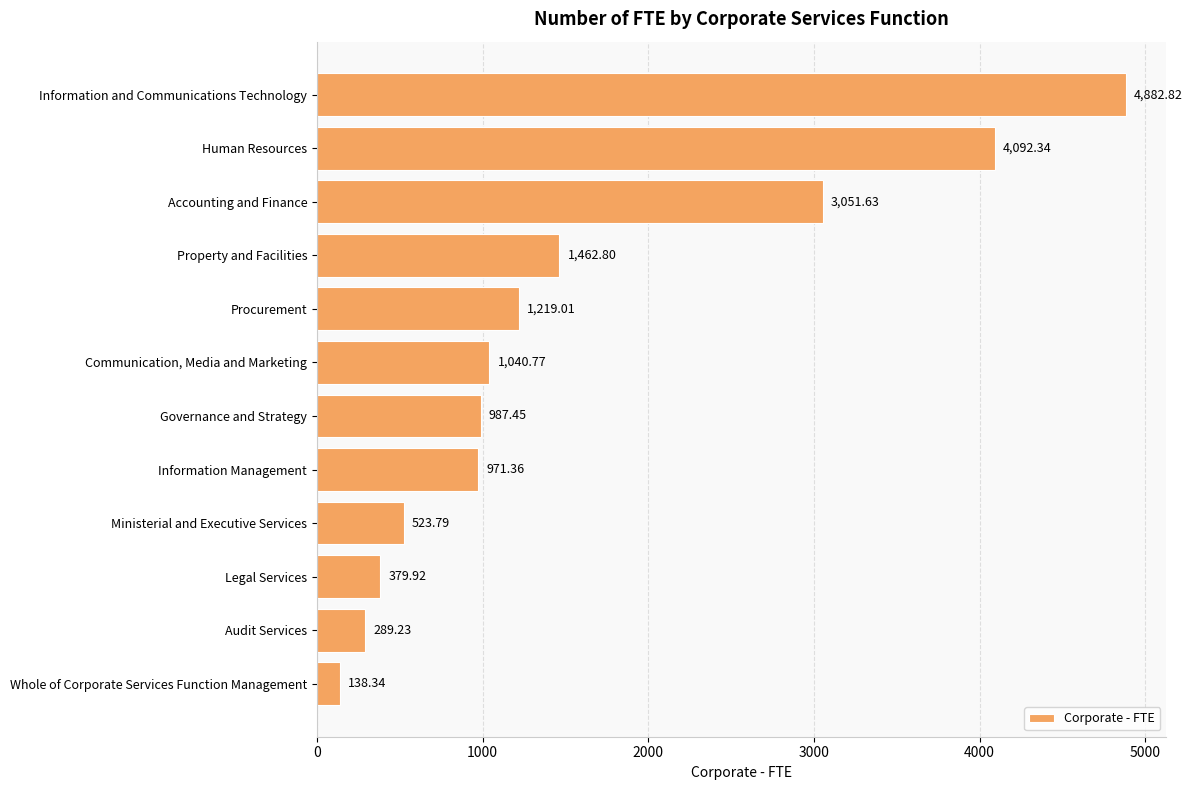

What is the change in value from Audit Services to Whole of Corporate Services Function Management?

-150.9